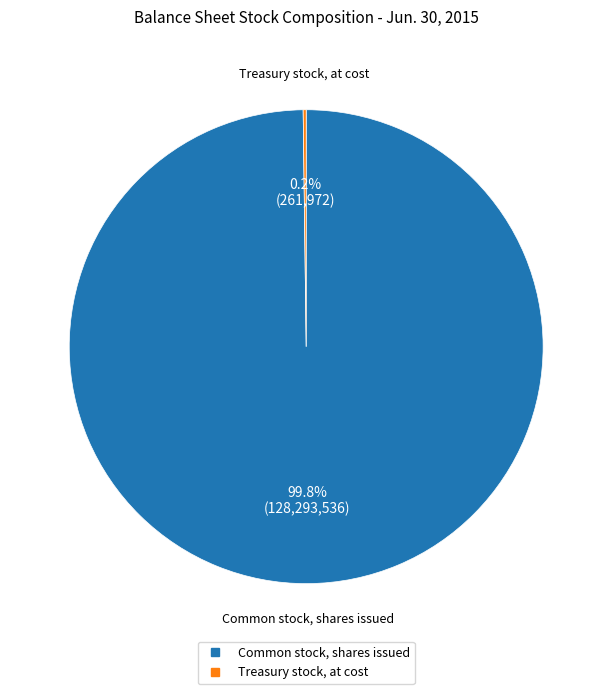

What percentage is NOT represented by Common stock, shares issued?

0.2%